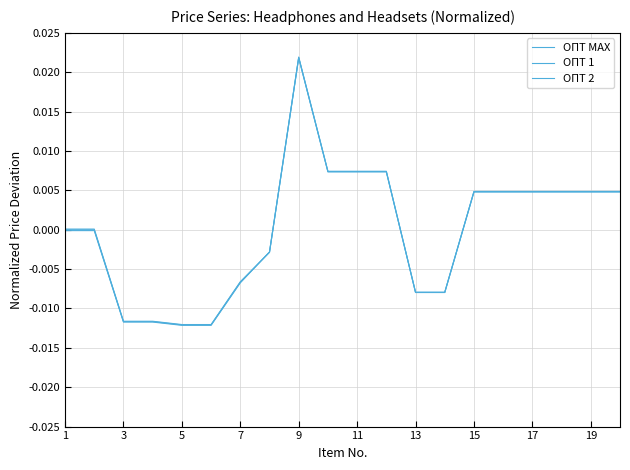

Does the chart display data point markers on the line(s)?

No